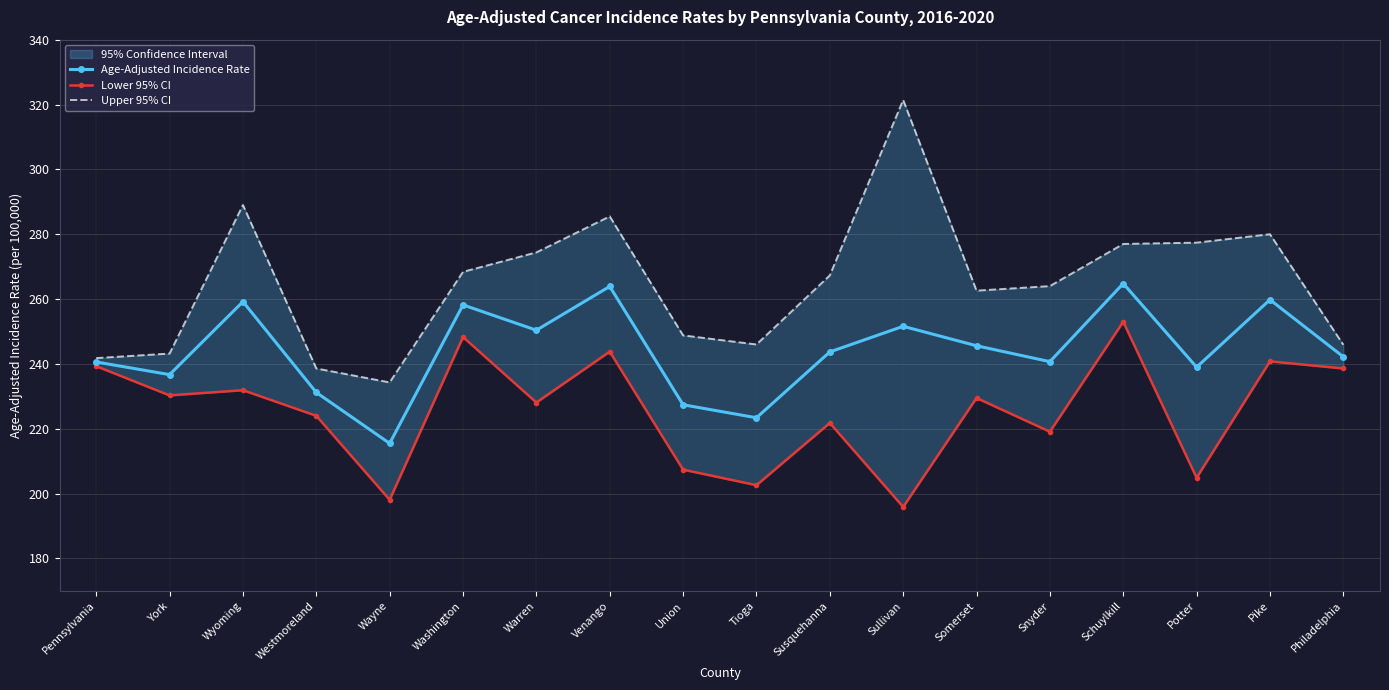

True or false: Lower 95% CI and Upper 95% CI cross at least once.

False